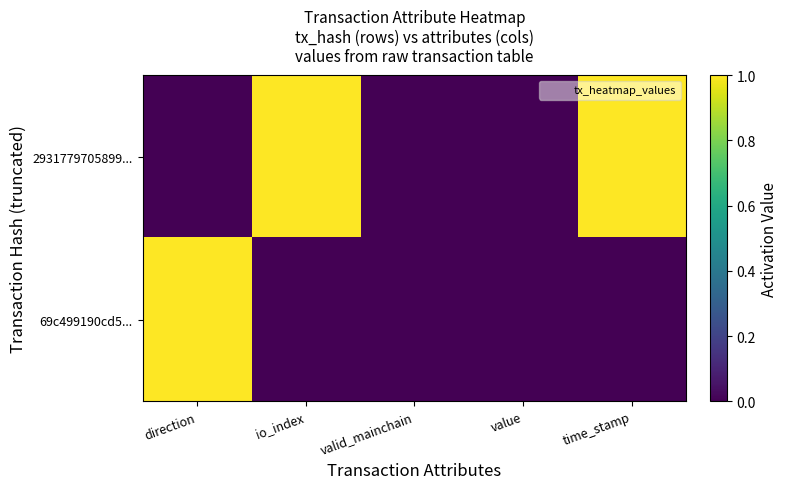

What is the spread (max minus min) of values at direction?

1